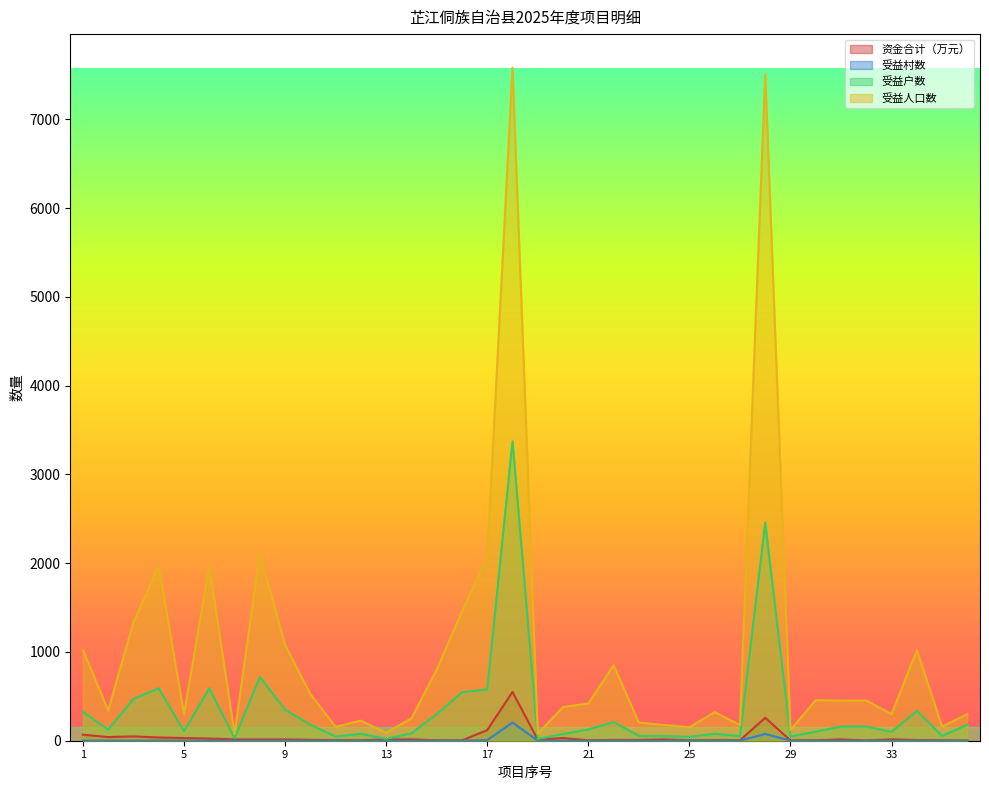

At which category does 资金合计（万元） reach its first local valley?

2